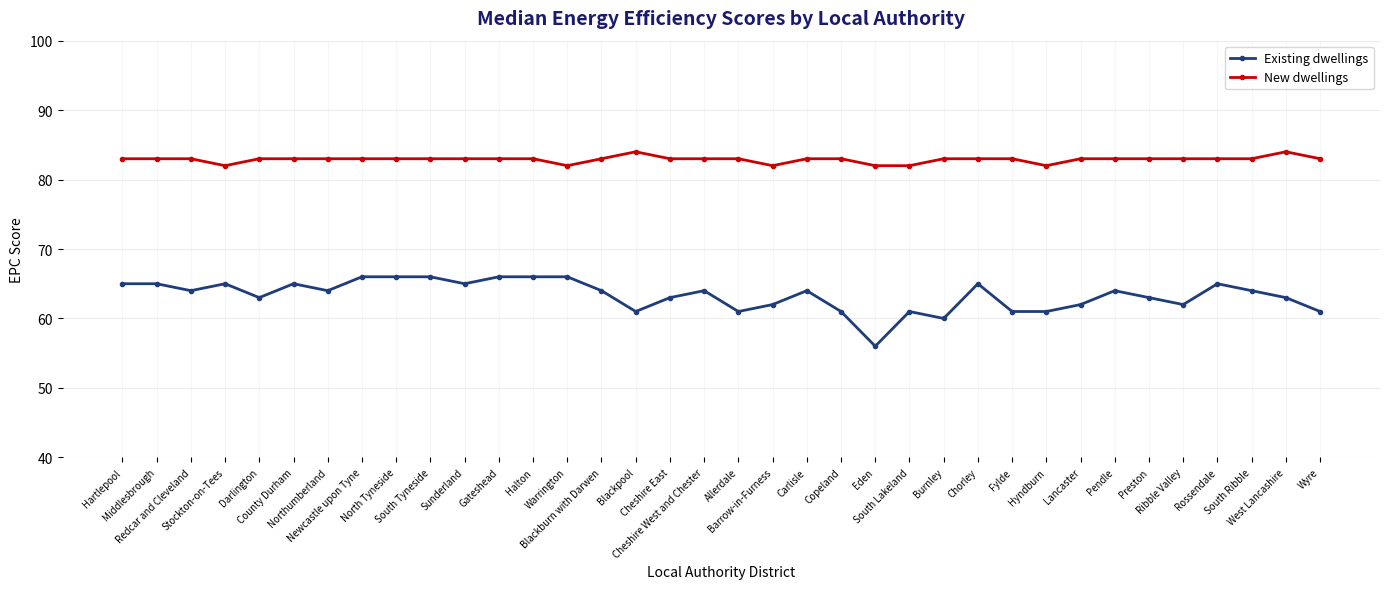

Which series changed the most between Halton and Fylde?

Existing dwellings